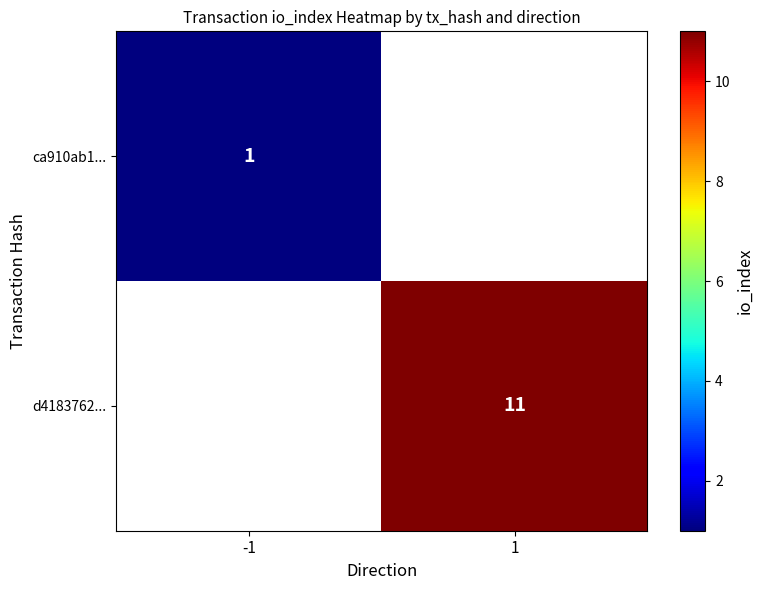

The d4183762... series shows 11 at 1. True or false?

True